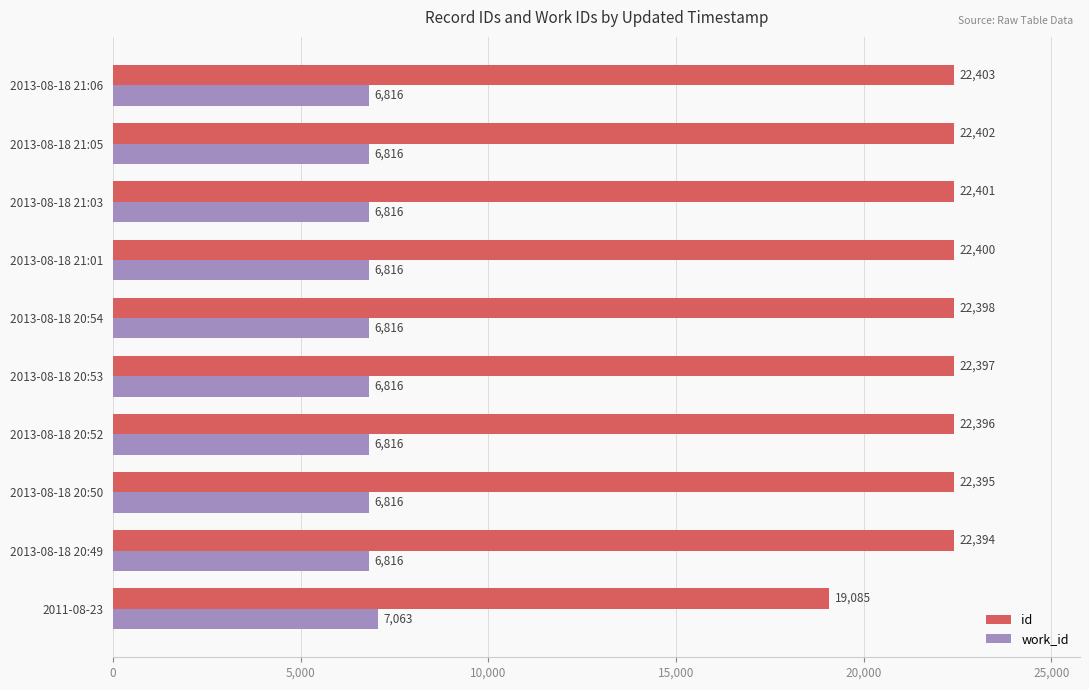

Which series has the largest range (max minus min)?

id